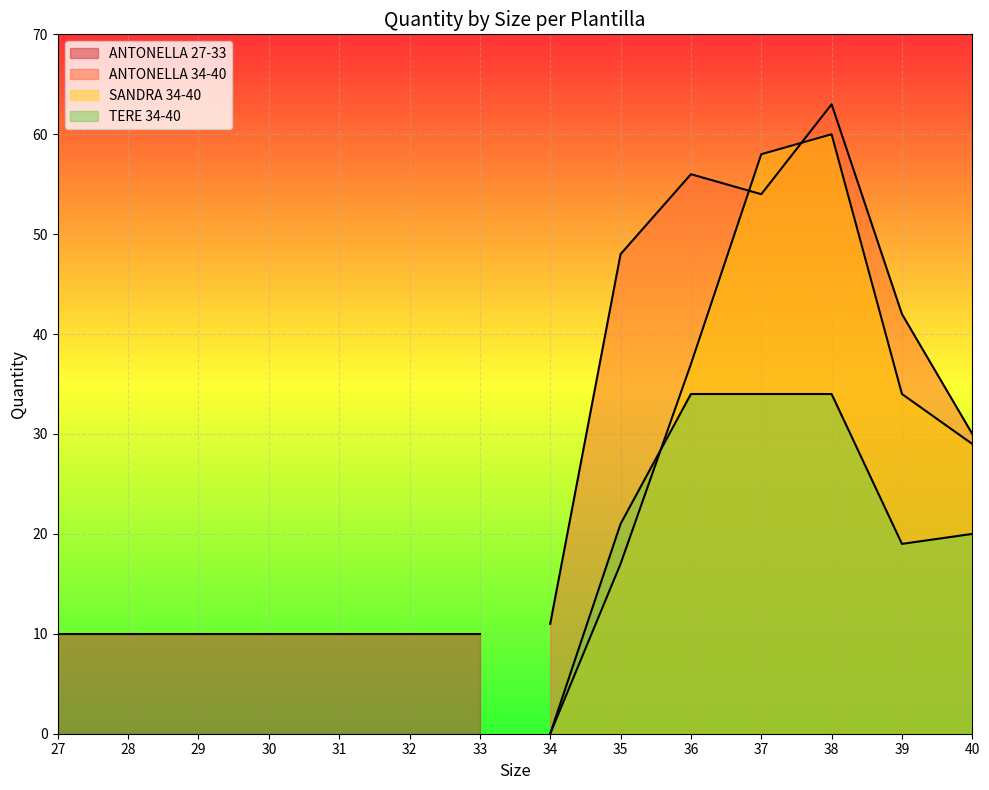

Count the number of categories in the chart.

7